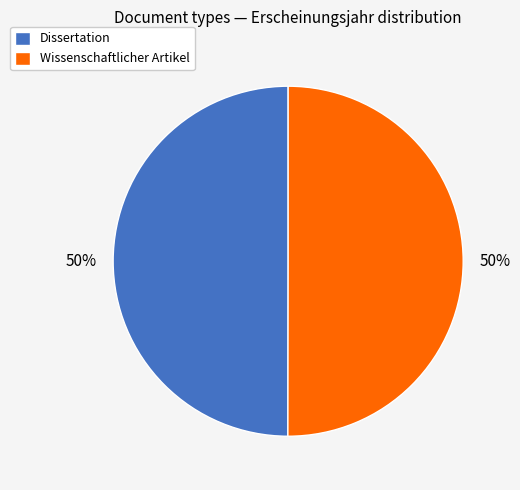

To the nearest percent, what is the combined percentage of Dissertation and Wissenschaftlicher Artikel?

100%